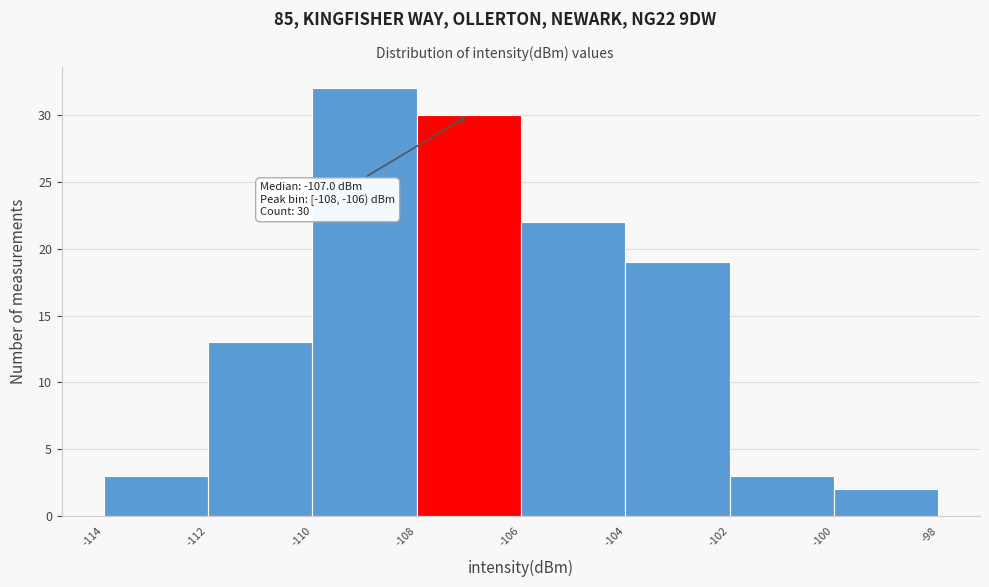

Which range on the x-axis has the tallest bar?

-110 to -108